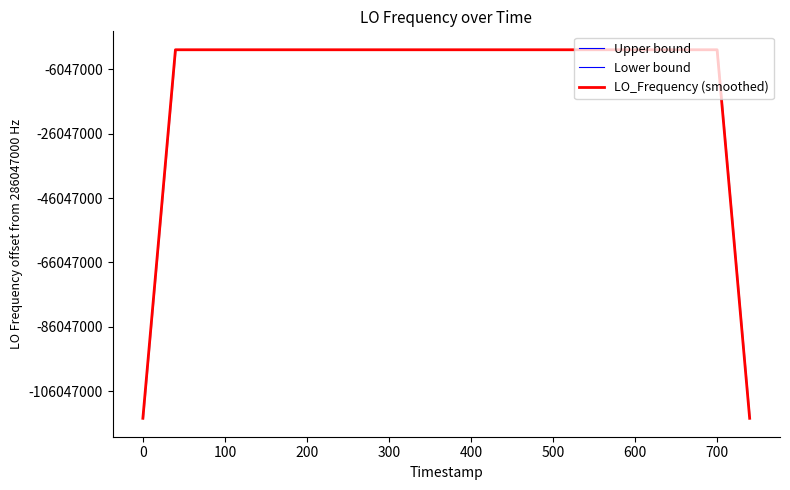

At which label does LO_Frequency (smoothed) first exceed 286047000?

100